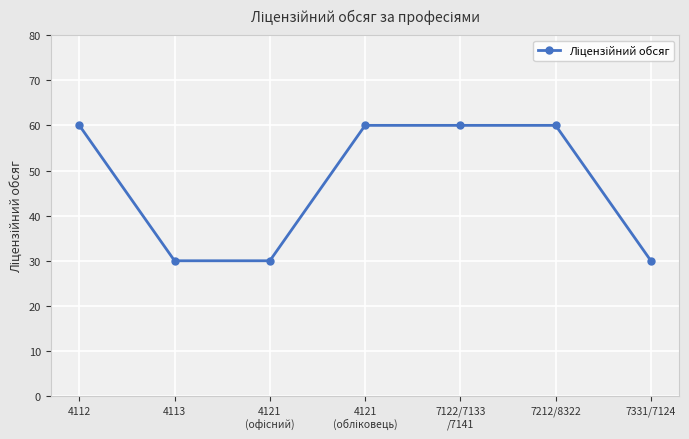

Reading left to right, list all the values displayed in this chart.

60	30	30	60	60	60	30